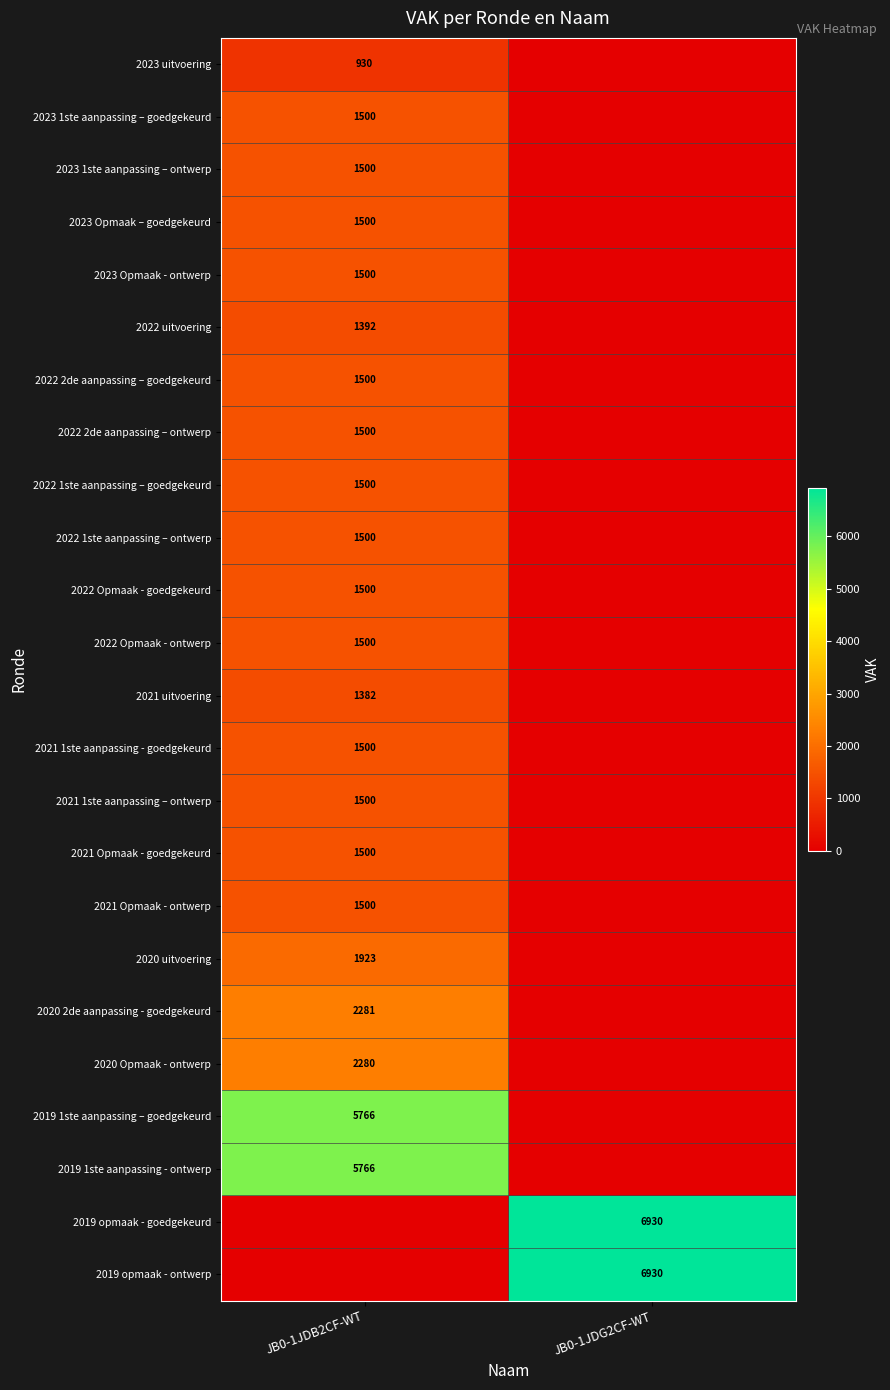

At which category does the chart reach its peak across all series?

JB0-1JDG2CF-WT